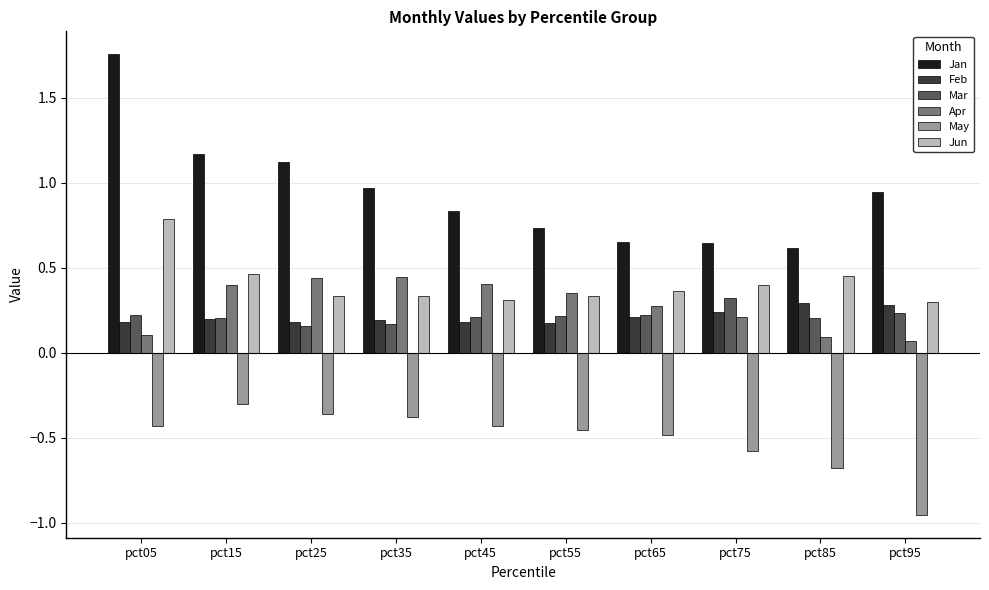

Are the bars grouped side by side (vs. stacked)?

Yes